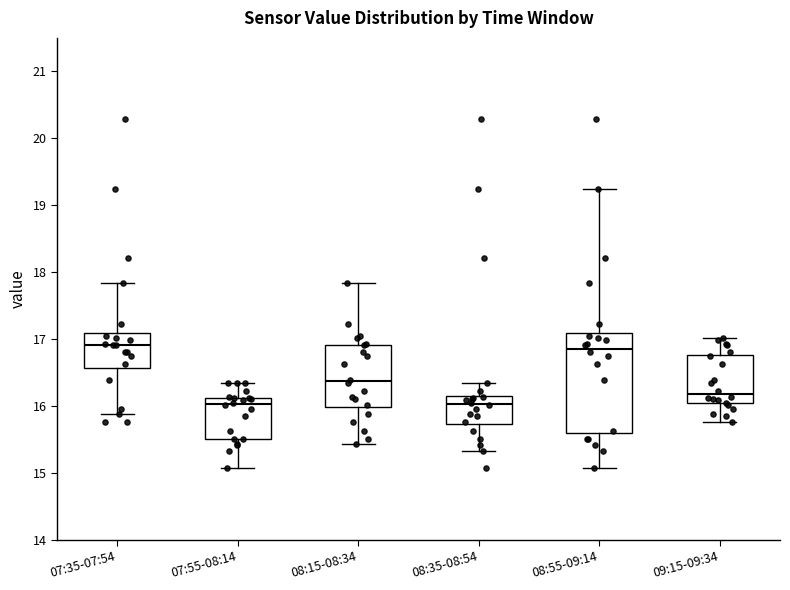

Where is the lower edge of the box for 07:35-07:54 on the y-axis? The values are not printed on the chart, so give them approximately, as read against the axis.

16.6